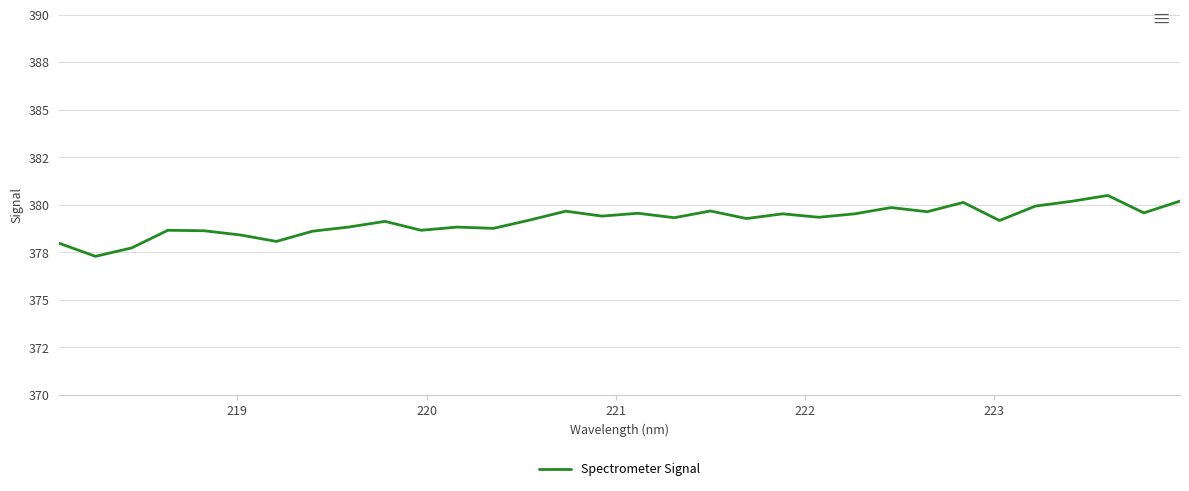

What is the minimum value shown in the chart?

377.3